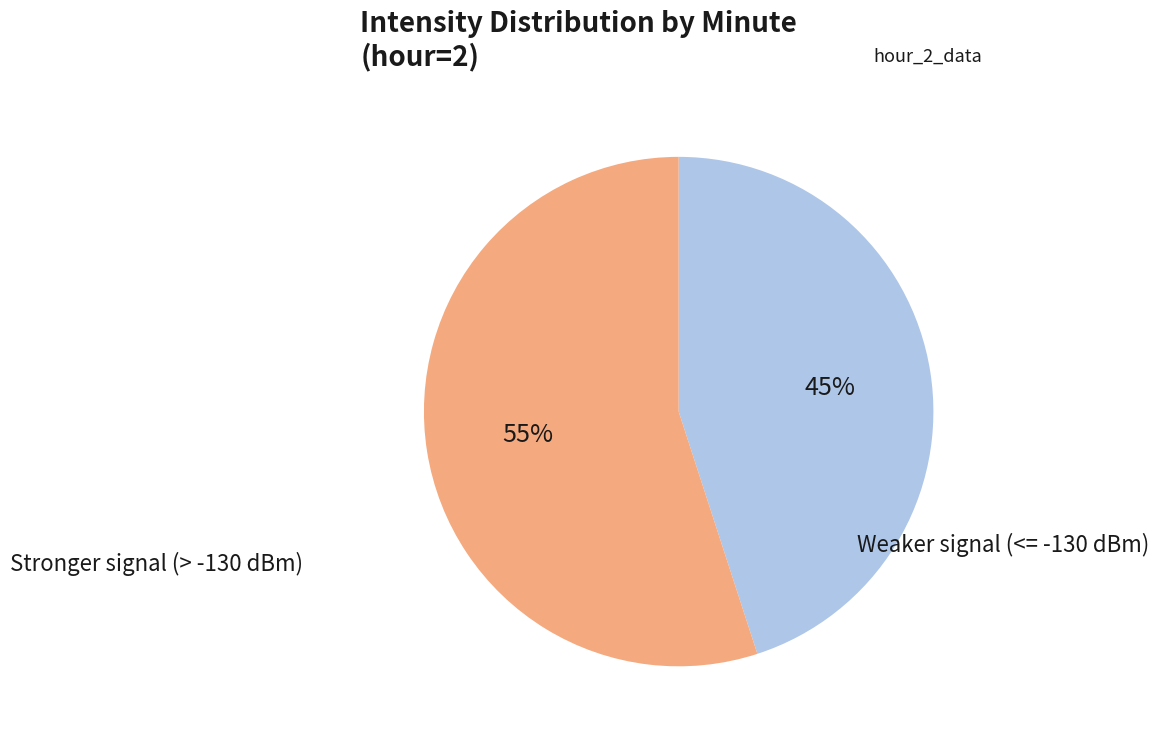

Count the number of slices in the pie.

2